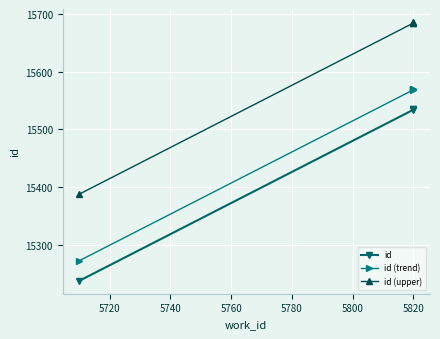

The value of id at 5820 is 25174.6. True or false?

False